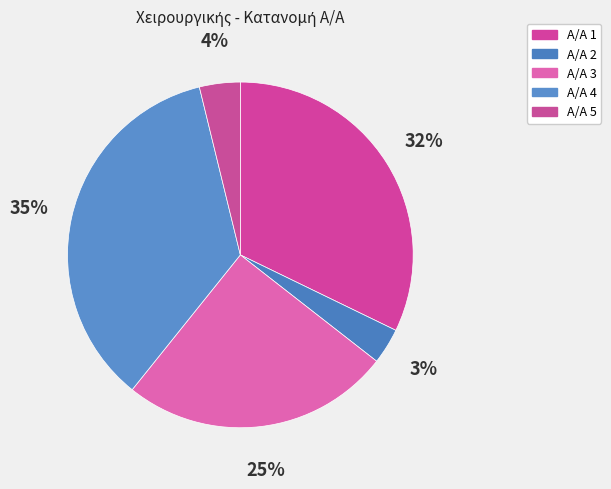

How many segments does this pie chart have?

5